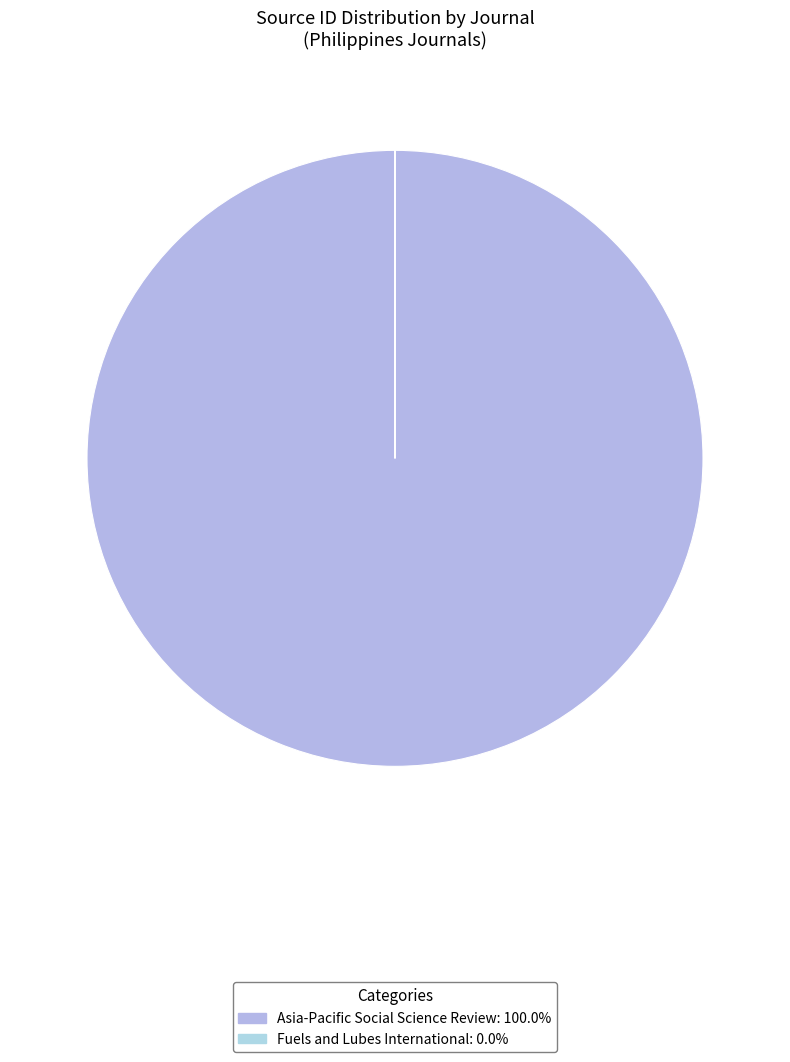

To the nearest percent, what is the difference between the Fuels and Lubes International and Asia-Pacific Social Science Review slice percentages?

100%